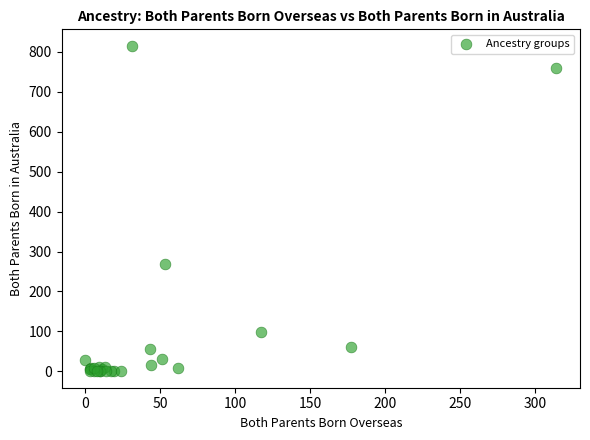

What Y value in the scatter plot is closest to 407?

268